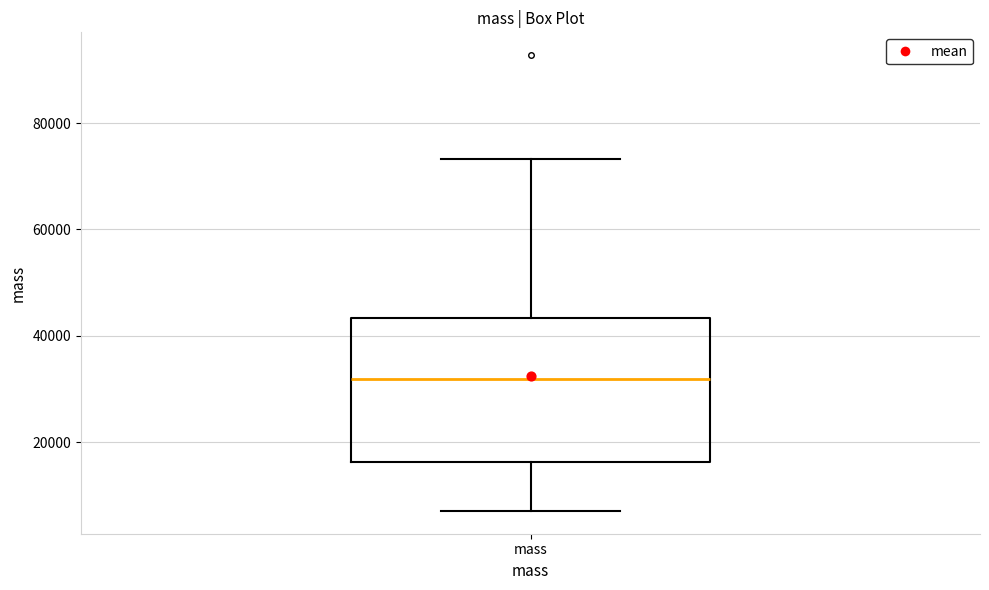

Where does the median line of the box for mass sit on the y-axis? The values are not printed on the chart, so give them approximately, as read against the axis.

32000